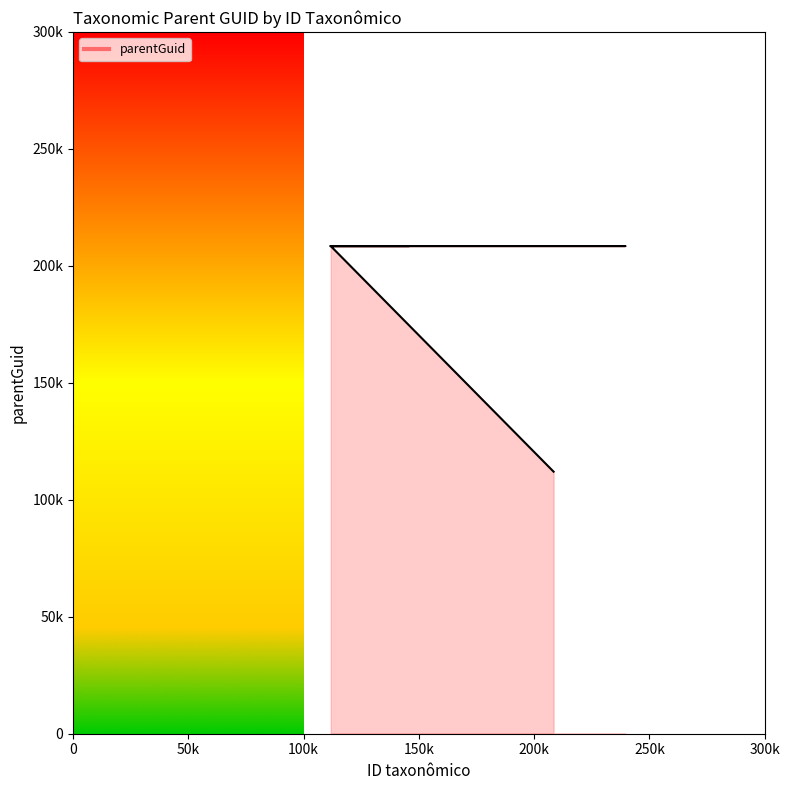

Reading right to left, list all the values displayed in this chart.

112003	208441	208441	208441	208441	208441	208441